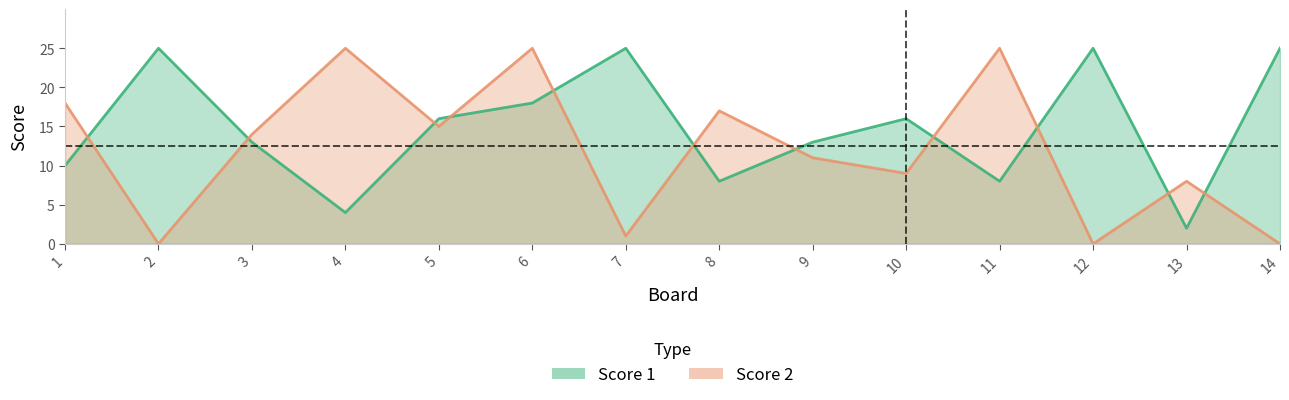

True or false: Score 2 has more than 2 interior local peaks.

True